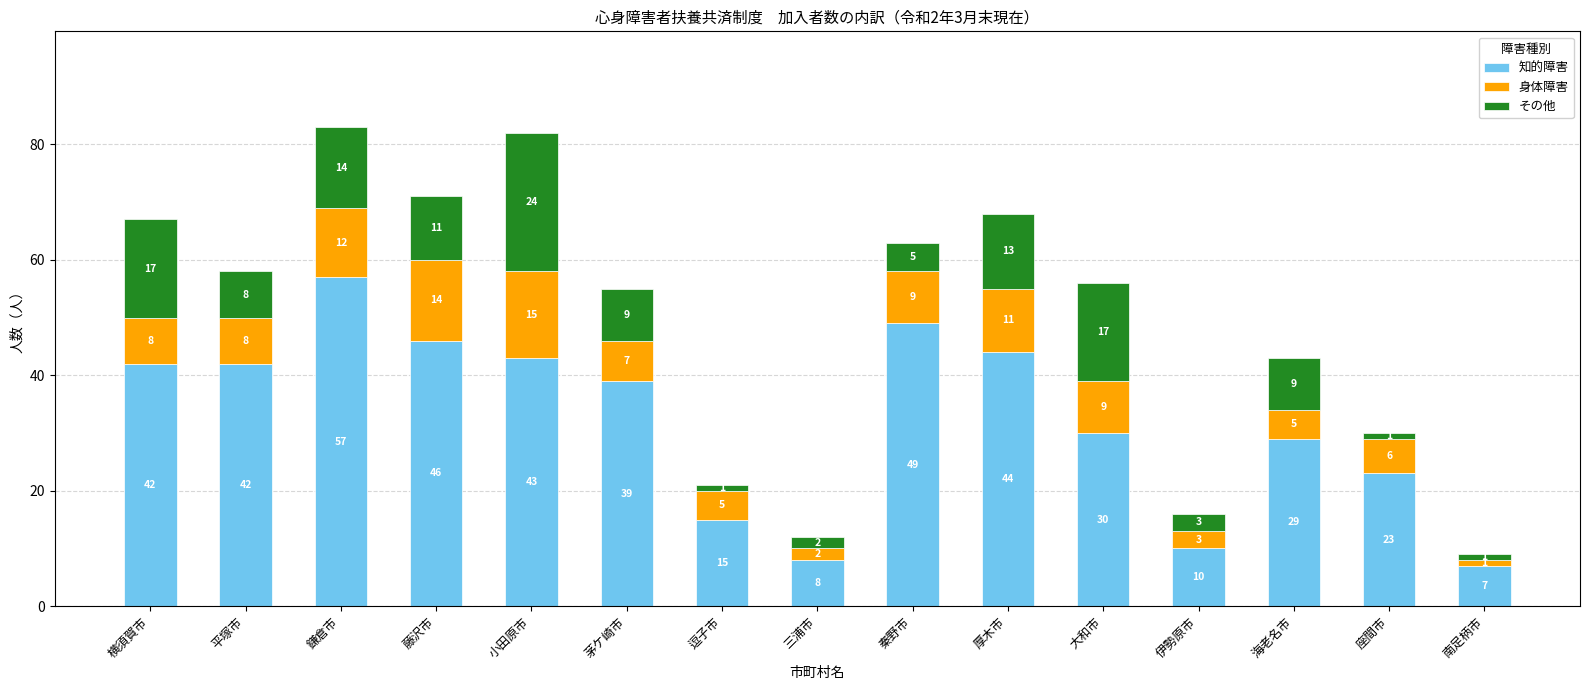

How many categories are shown in the chart?

15